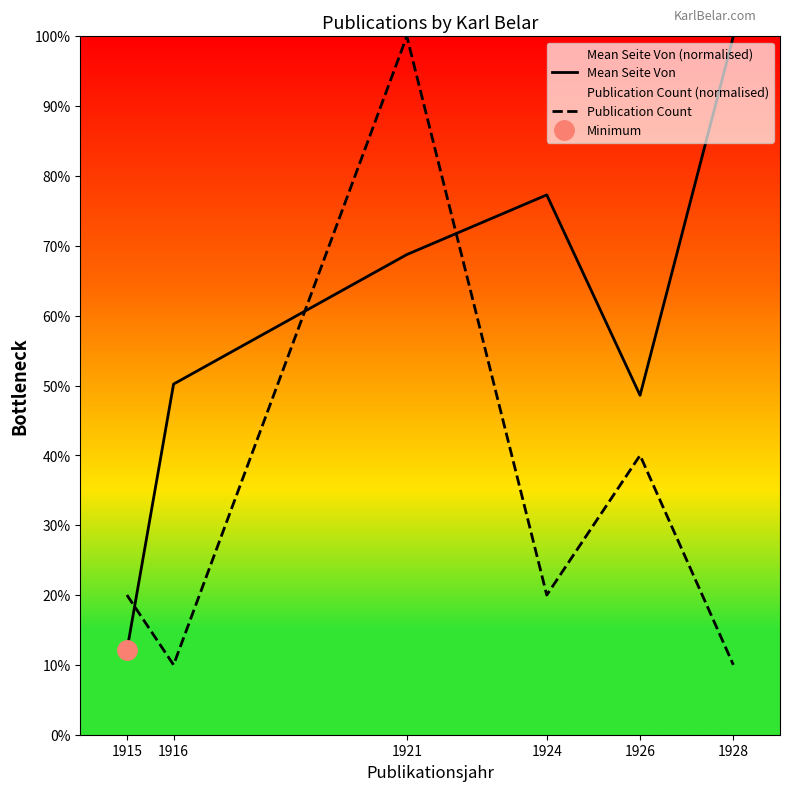

The value of Mean Seite Von at 1926 is 48.6. True or false?

True